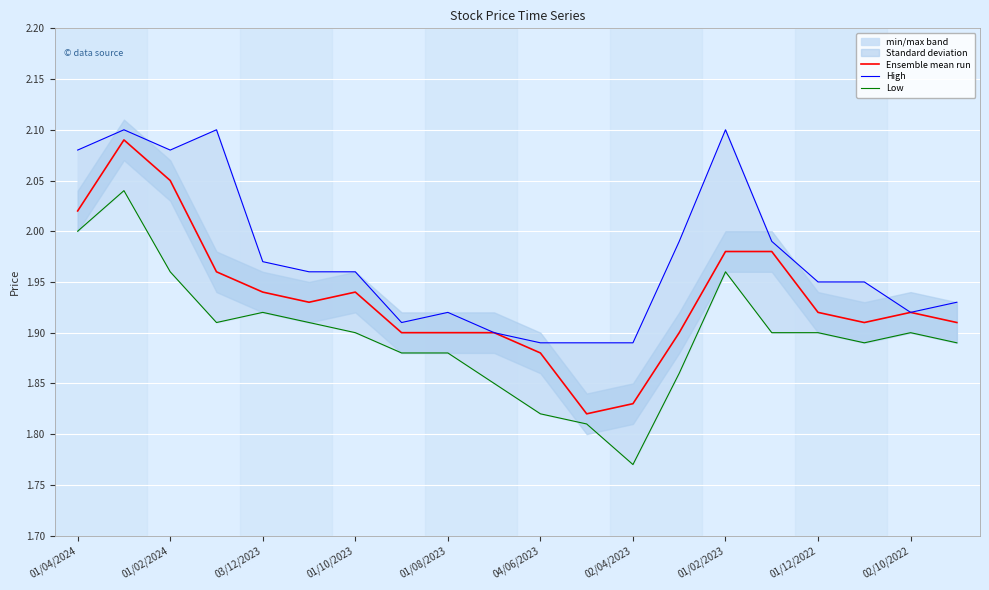

What is the average value of the Ensemble mean run series?

1.9